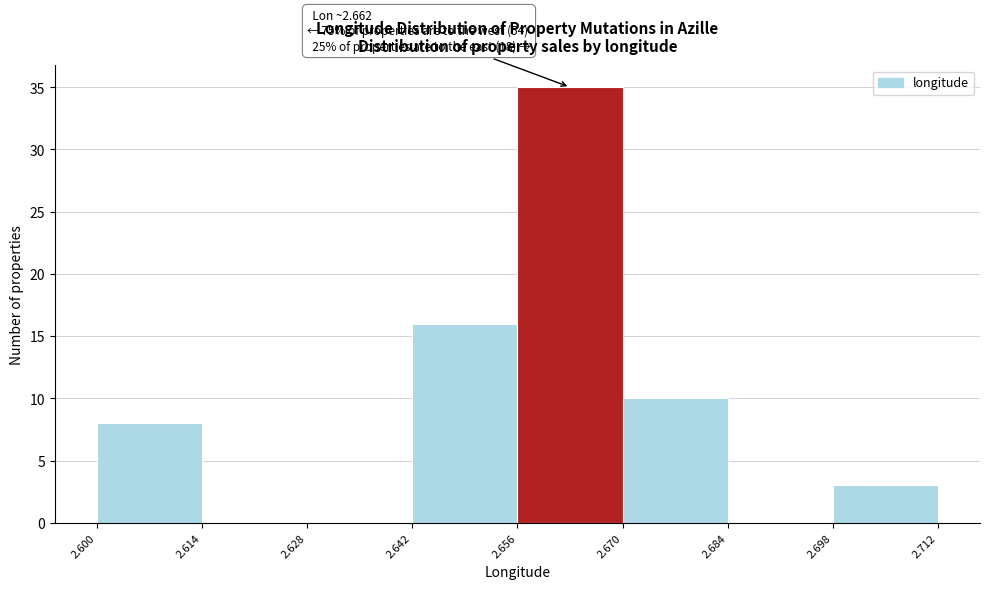

Over which range of the x-axis is the bar tallest?

2.656 to 2.670